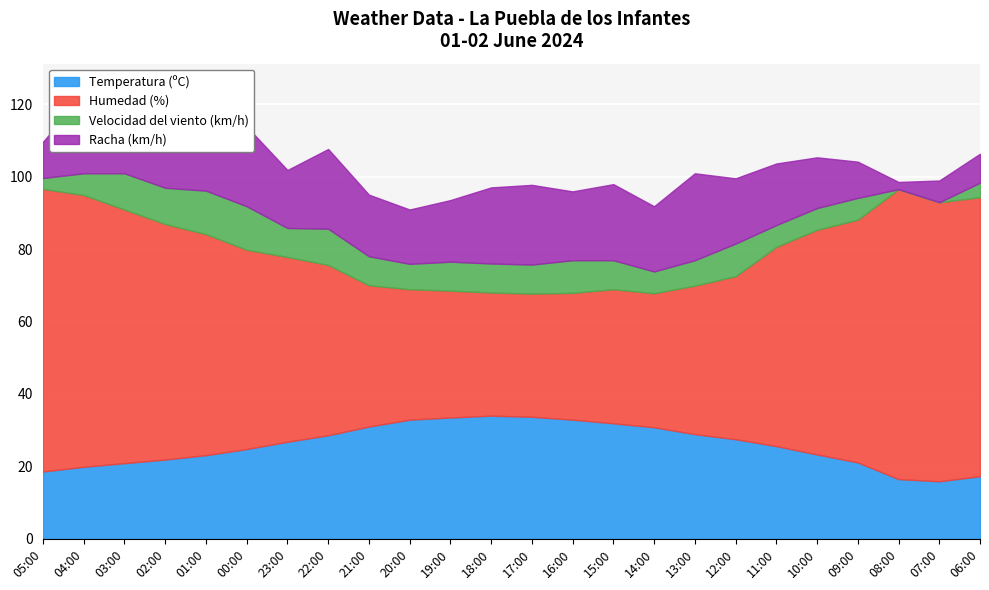

Rank the categories by Velocidad del viento (km/h) value from lowest to highest.

08:00, 07:00, 05:00, 06:00, 04:00, 14:00, 11:00, 10:00, 09:00, 20:00, 13:00, 23:00, 21:00, 19:00, 18:00, 17:00, 15:00, 16:00, 12:00, 03:00, 02:00, 22:00, 01:00, 00:00